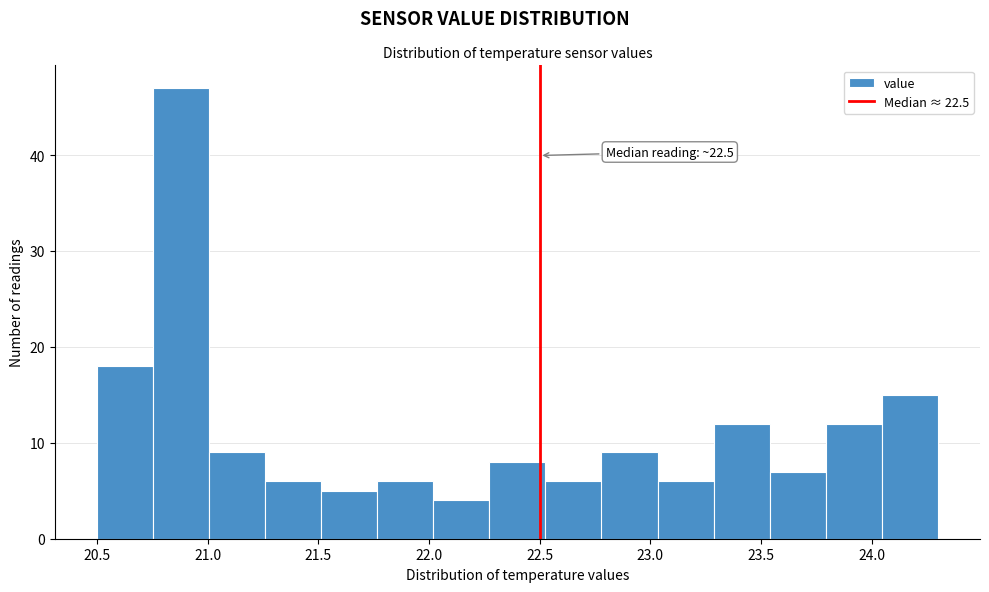

Which range on the x-axis has the tallest bar?

20.75 to 21.00